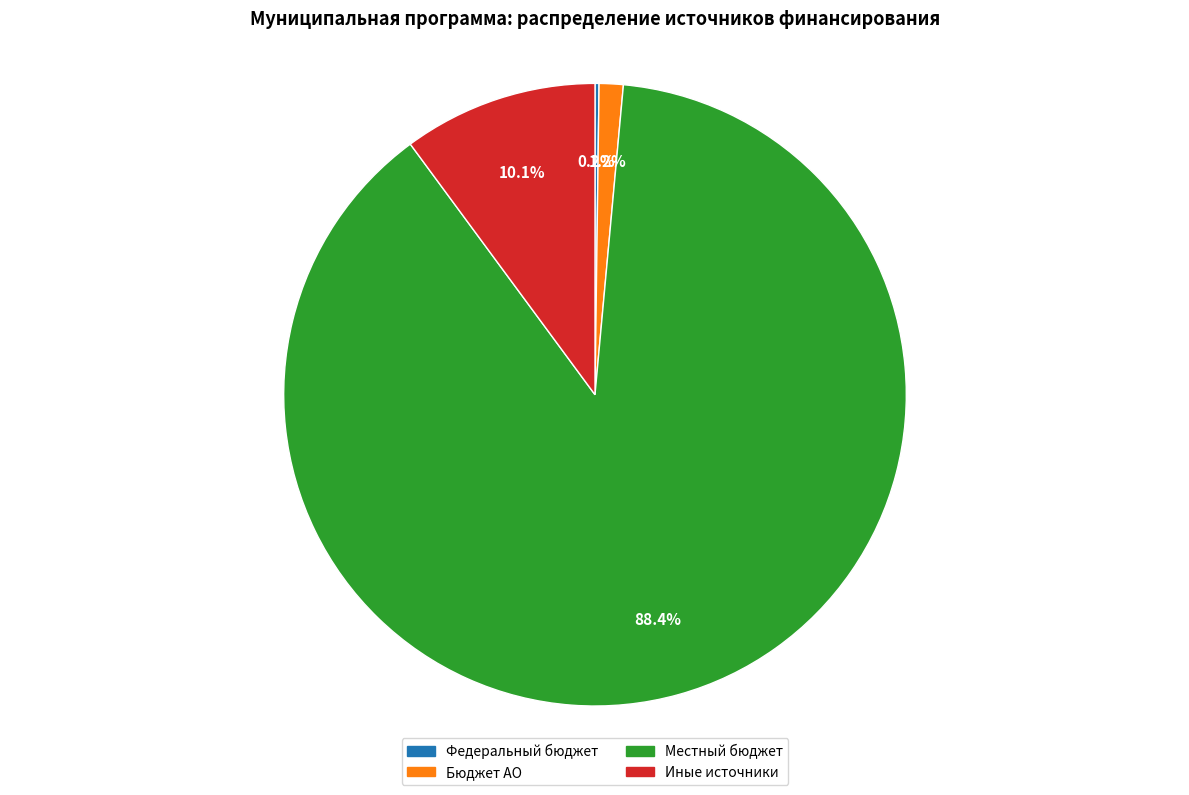

Is the sum of Бюджет АО and Иные источники greater than half?

No